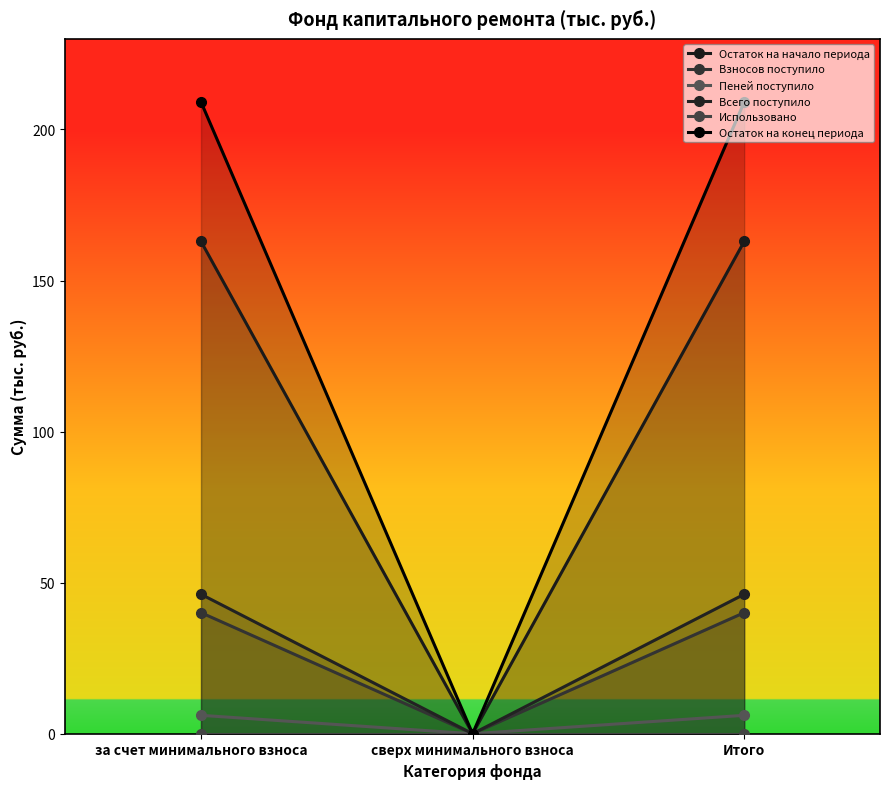

Which series has the largest total across all categories?

Остаток на конец периода